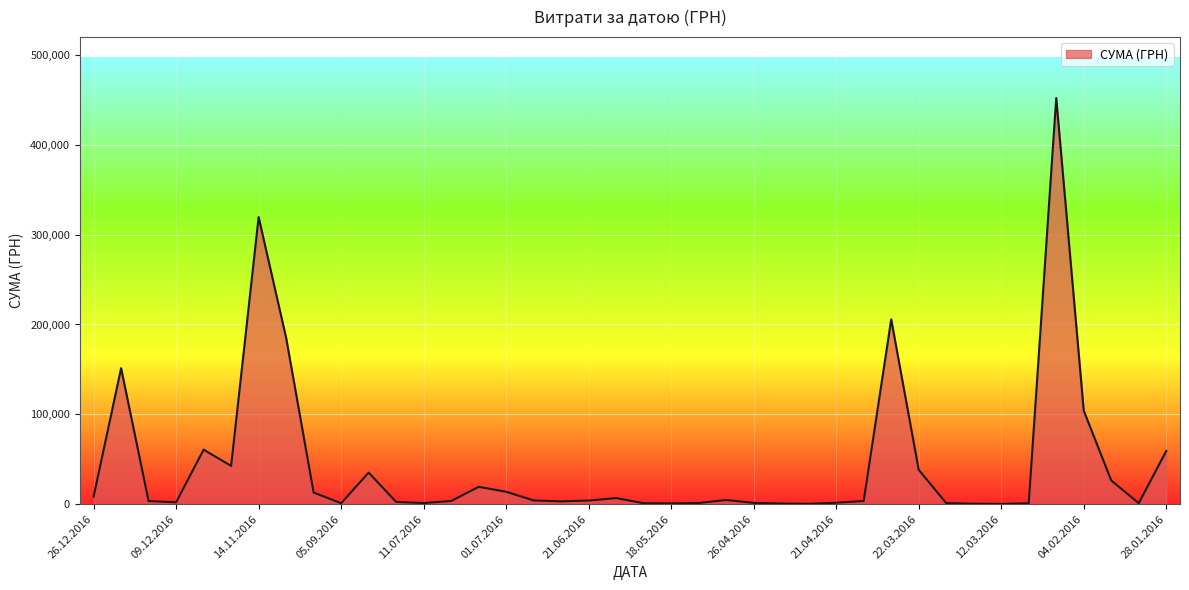

What is the difference between the maximum and minimum values?

451850.0